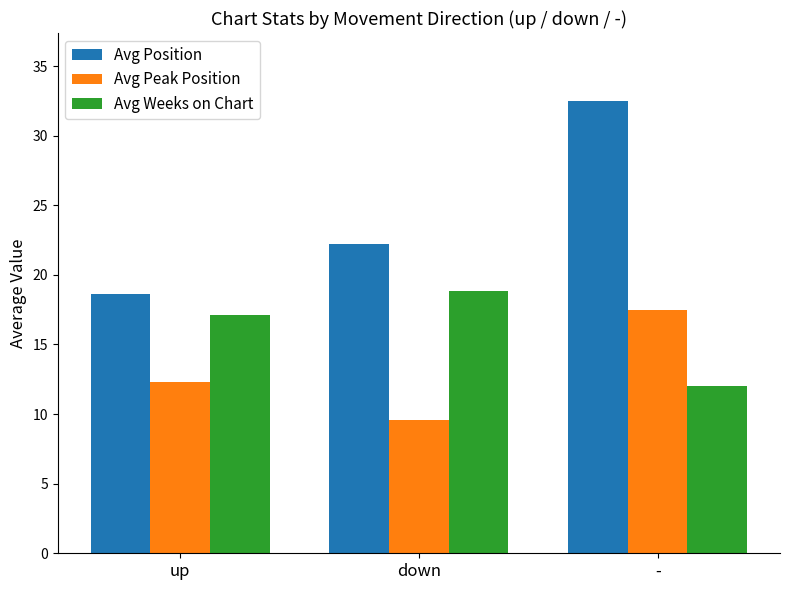

Reading left to right, what are all the values shown in this chart?

Avg Position: up=18.6	down=22.2	-=32.5
Avg Peak Position: up=12.3	down=9.5	-=17.5
Avg Weeks on Chart: up=17.1	down=18.9	-=12.0